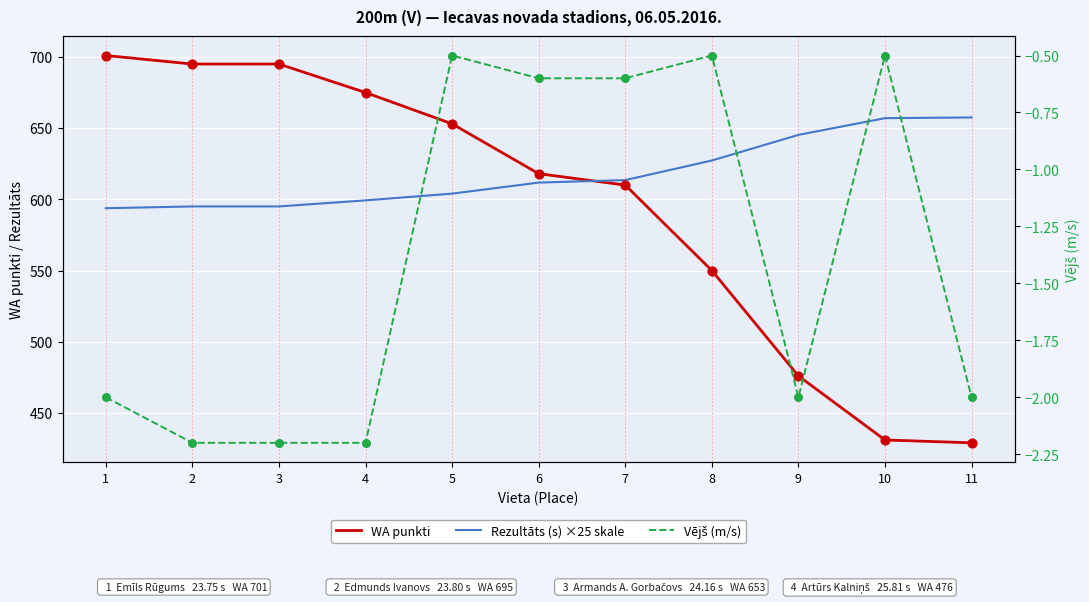

What are all the series names shown in the legend?

WA punkti, Rezultāts (s) ×25 skale, Vējš (m/s)